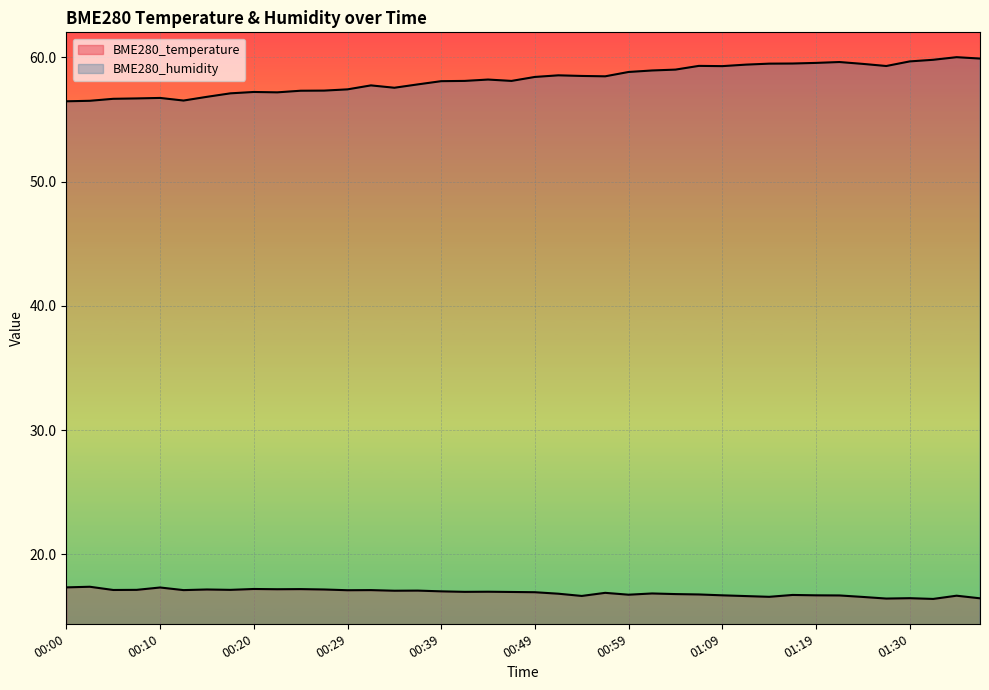

Reading left to right, list all the values displayed in this chart.

BME280_temperature: 17.3	17.4	17.1	17.1	17.3	17.1	17.2	17.1	17.2	17.2	17.2	17.2	17.1	17.1	17.1	17.1	17.0	17.0	17.0	17.0	16.9	16.8	16.6	16.9	16.8	16.9	16.8	16.8	16.7	16.6	16.6	16.7	16.7	16.7	16.6	16.4	16.5	16.4	16.7	16.5
BME280_humidity: 56.5	56.5	56.7	56.7	56.7	56.5	56.8	57.1	57.2	57.2	57.3	57.3	57.4	57.7	57.5	57.8	58.1	58.1	58.2	58.1	58.4	58.5	58.5	58.5	58.8	58.9	59.0	59.3	59.3	59.4	59.5	59.5	59.5	59.6	59.5	59.3	59.7	59.8	60.0	59.9